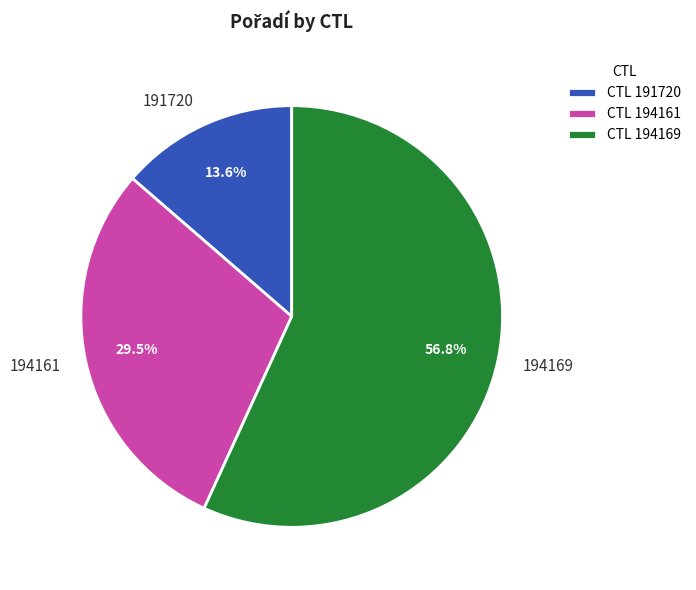

Between 194161 and 191720, which is larger?

194161